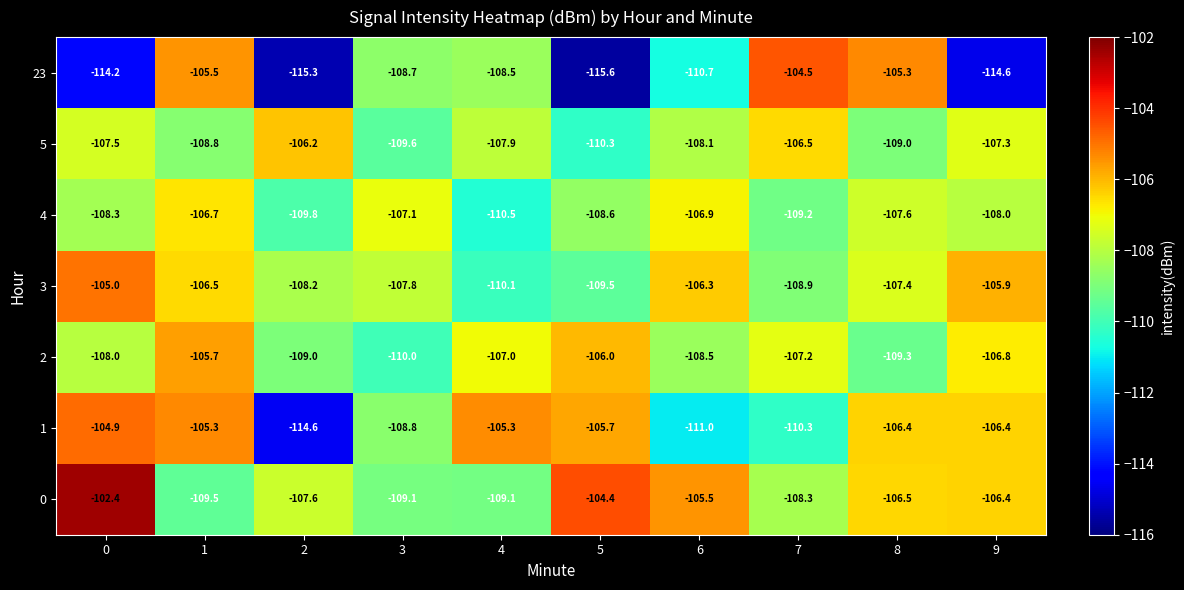

What is the maximum value shown in the chart?

-102.4